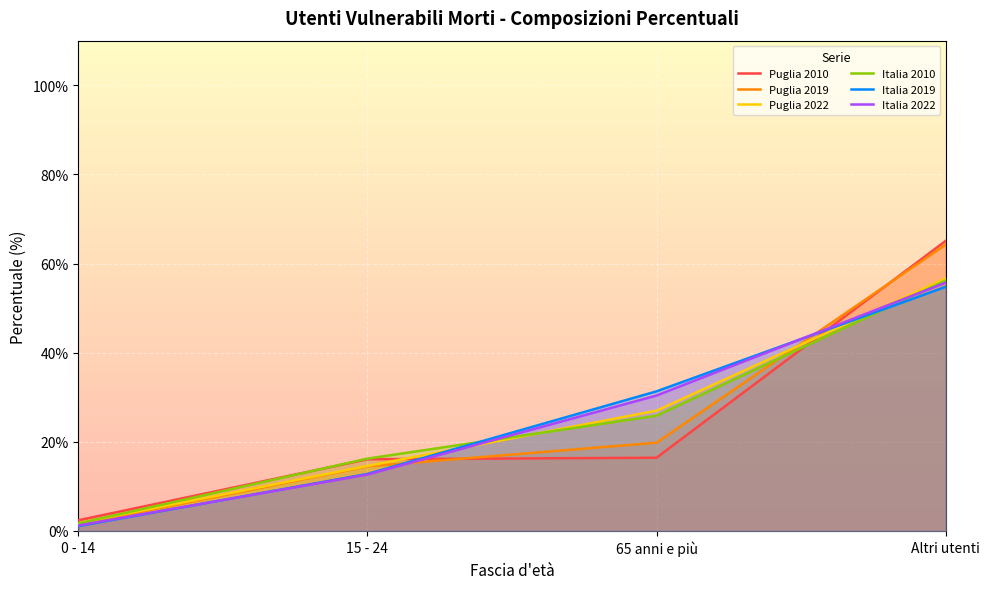

What is the sum of the Italia 2010 values at Altri utenti and 0 - 14?

57.9